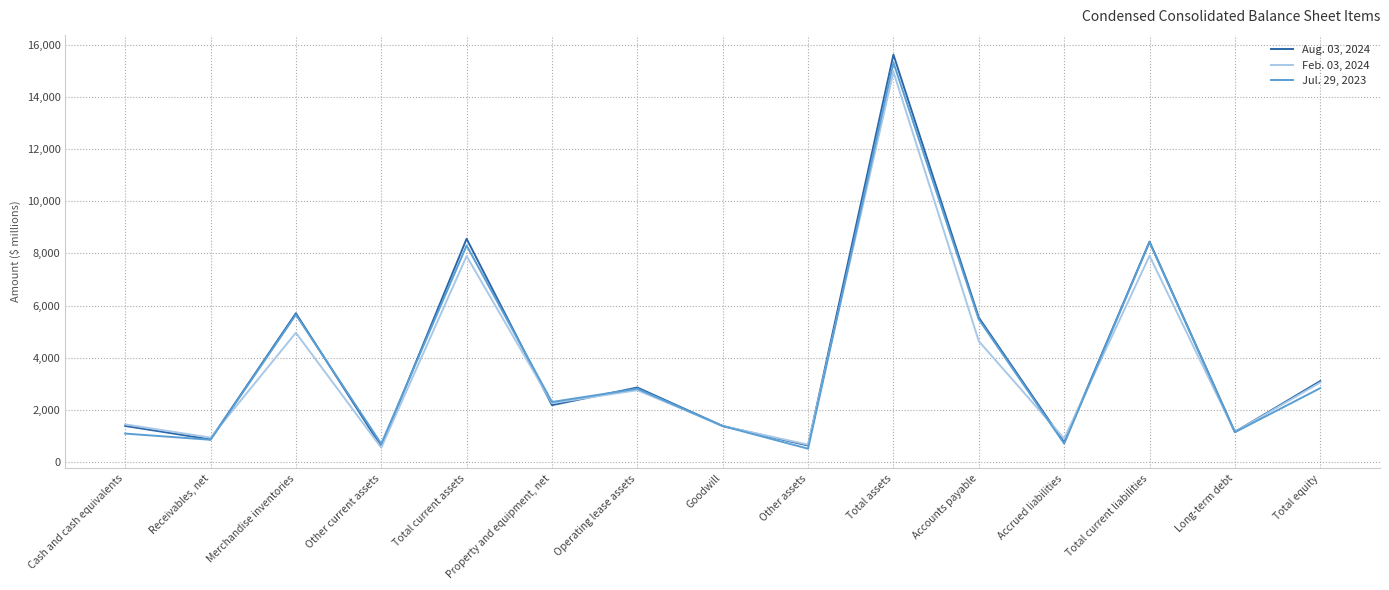

Is it true that Feb. 03, 2024 equals 939 at Receivables, net?

True